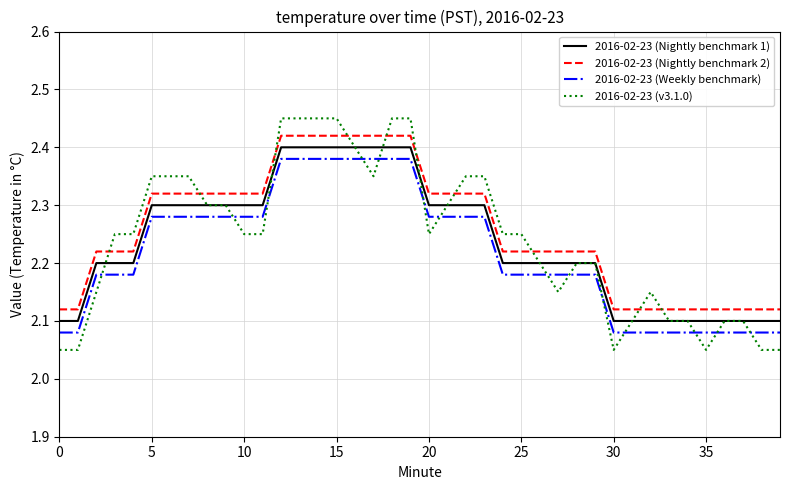

What is the sum of all 2016-02-23 (Nightly benchmark 2) values?

90.3